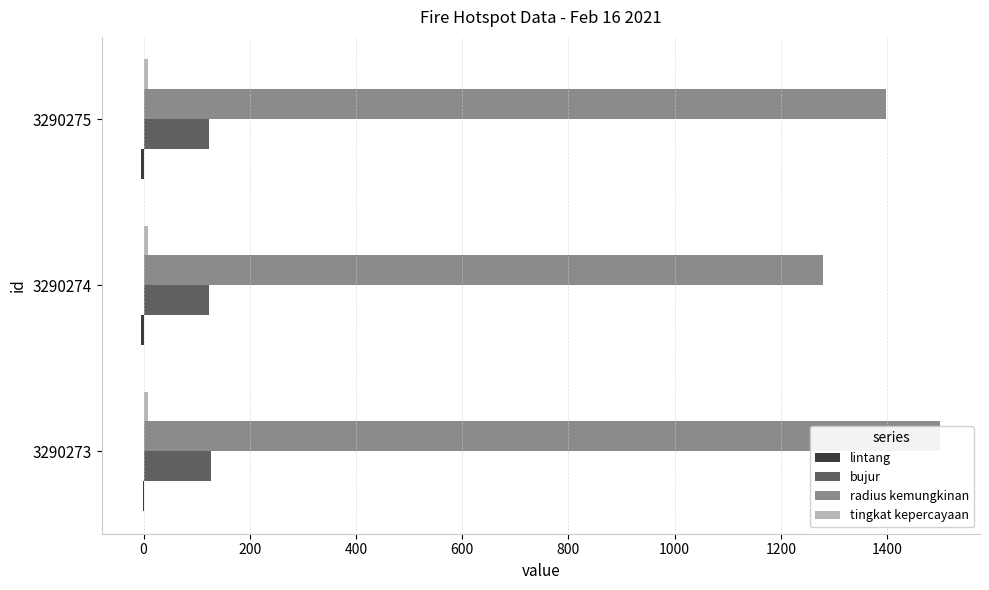

The value of bujur at 3290274 is 122.4. True or false?

True